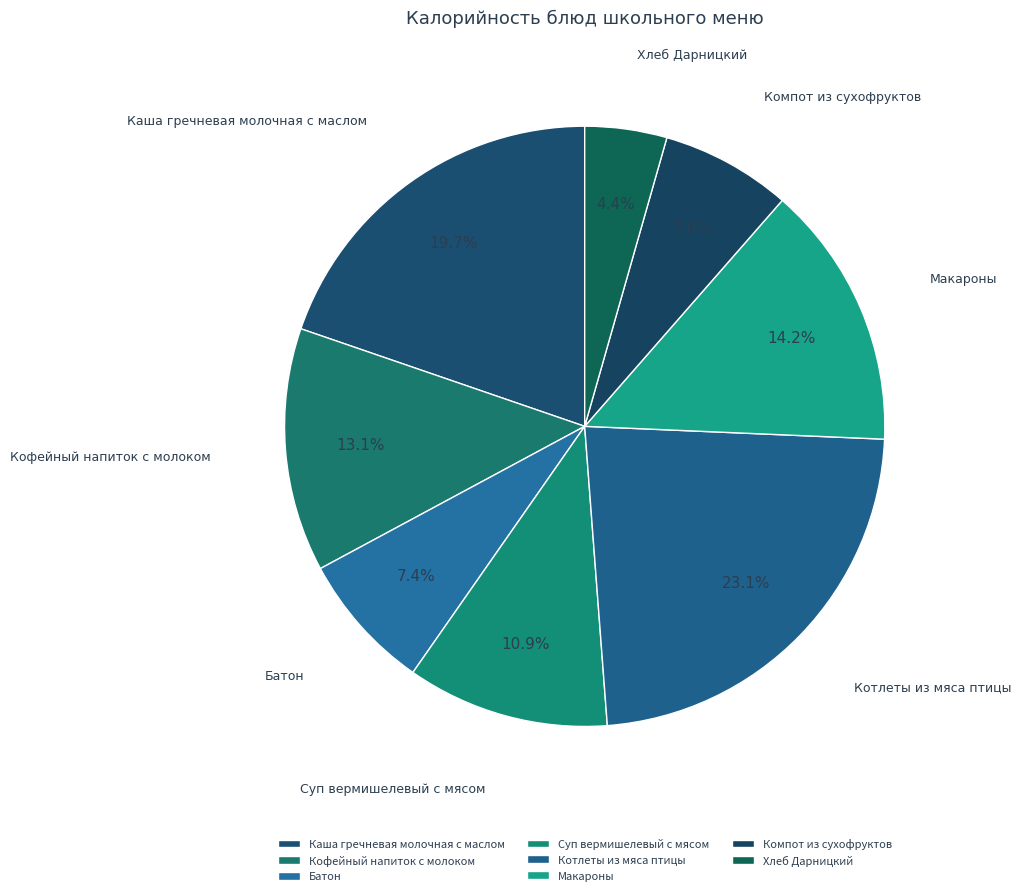

True or false: Каша гречневая молочная с маслом accounts for 14% of the total.

False